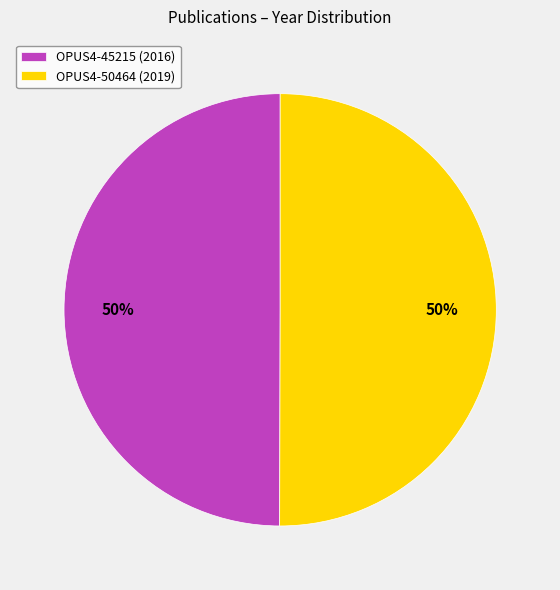

To the nearest percent, what percentage of the pie is OPUS4-45215 (2016)?

50%